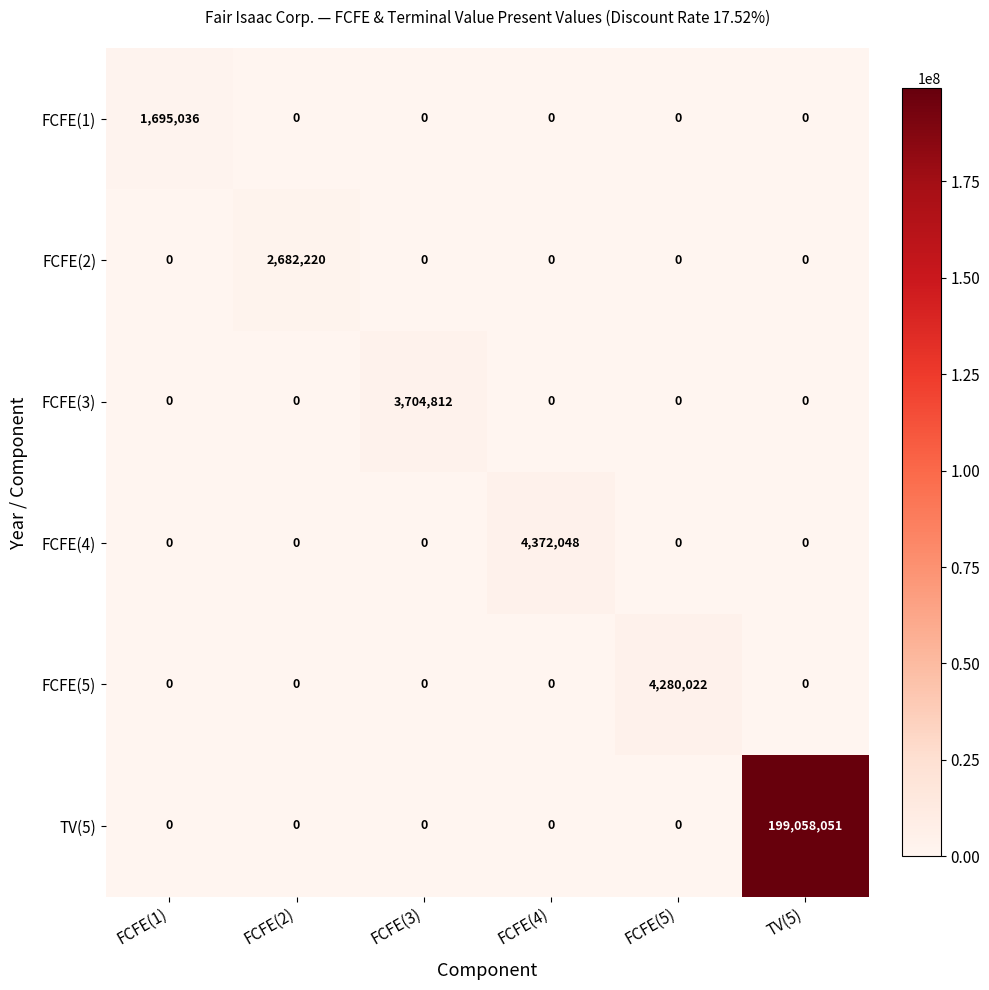

Rank the series by their maximum value, from highest to lowest.

TV(5), FCFE(4), FCFE(5), FCFE(3), FCFE(2), FCFE(1)